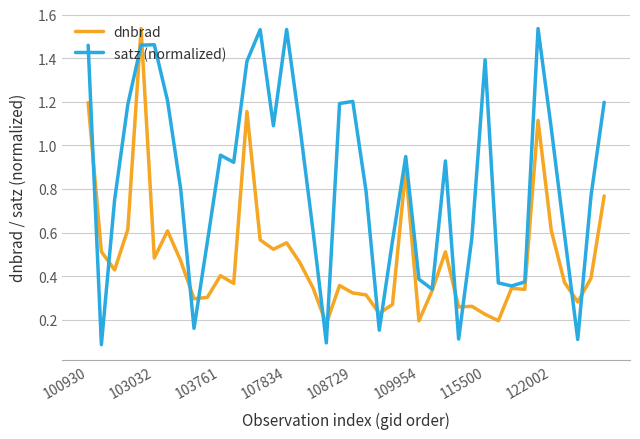

List the series in order of their overall mean, lowest first.

dnbrad, satz (normalized)